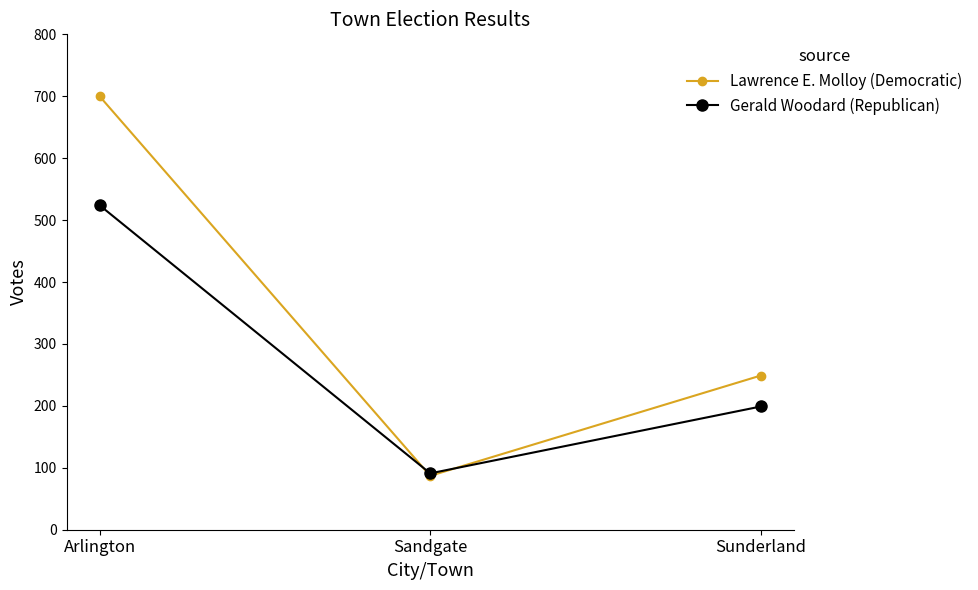

Is this an area chart (filled region under the line)?

No